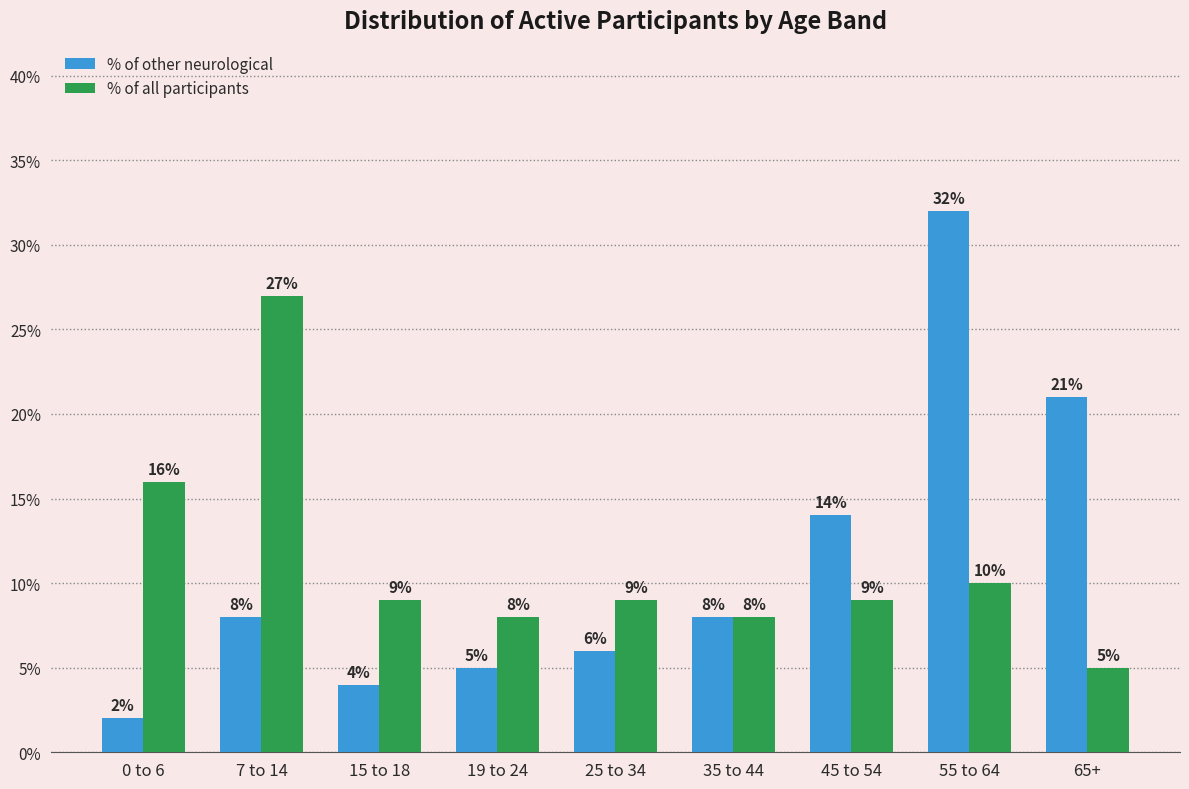

What are all the series names shown in the legend?

% of other neurological, % of all participants